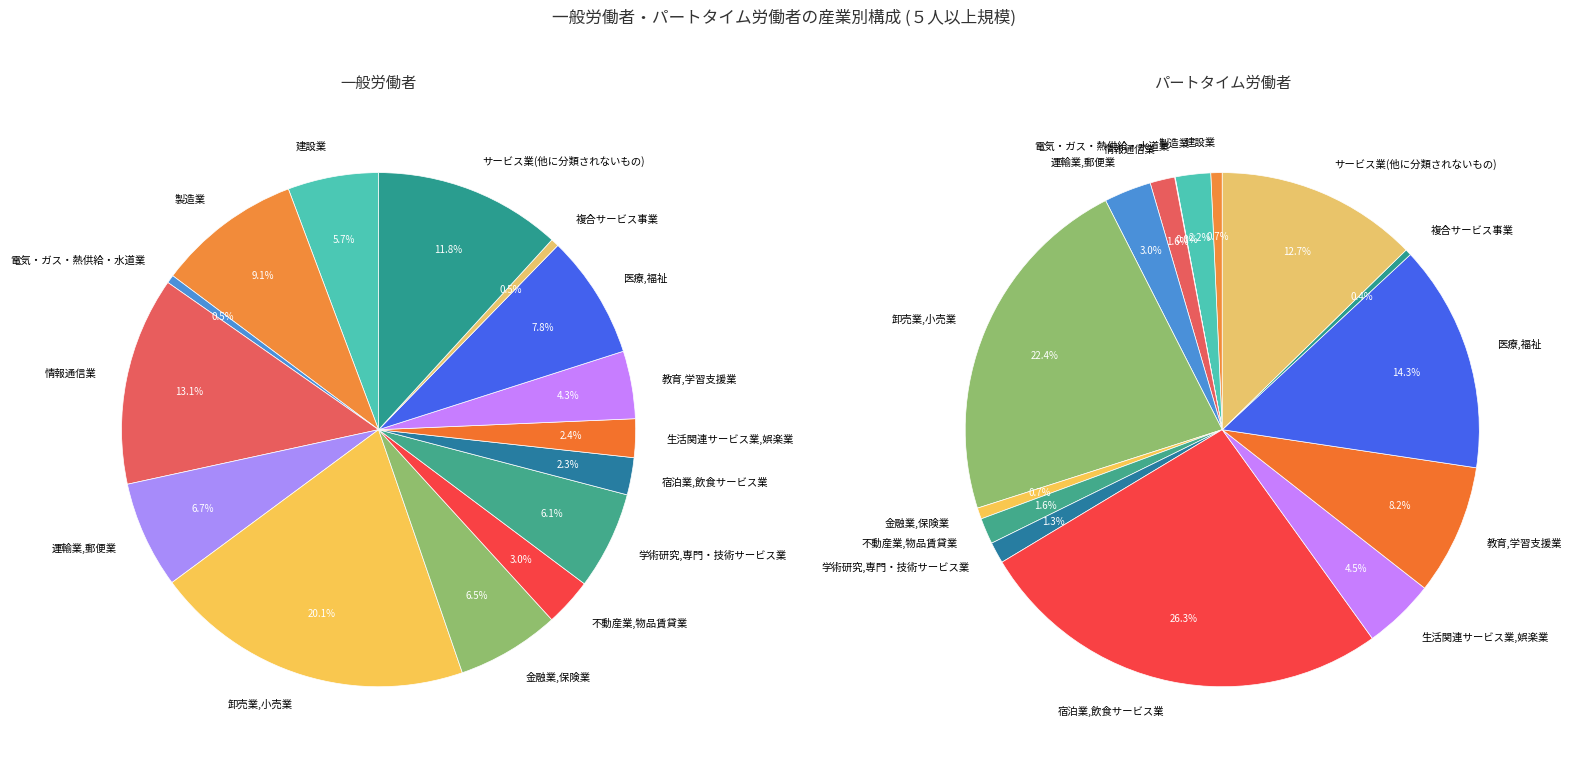

The 10 slice represents 1% of the pie. True or false?

True